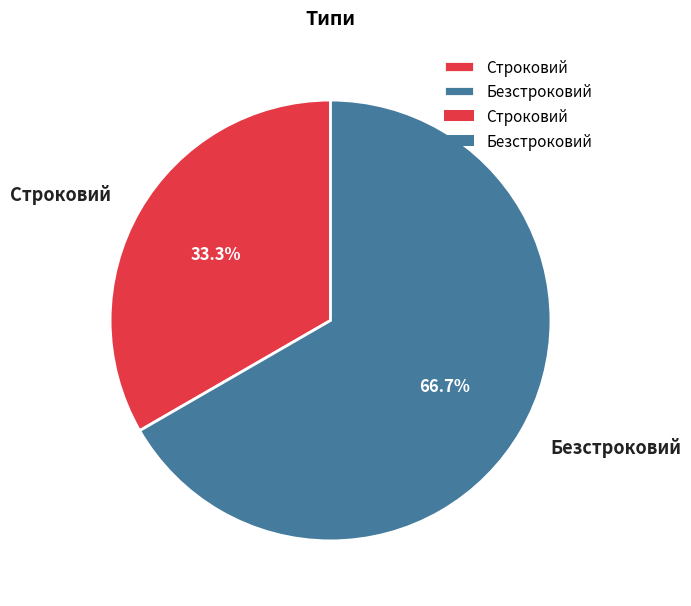

To the nearest percent, what is the combined percentage of Строковий and Безстроковий?

100%